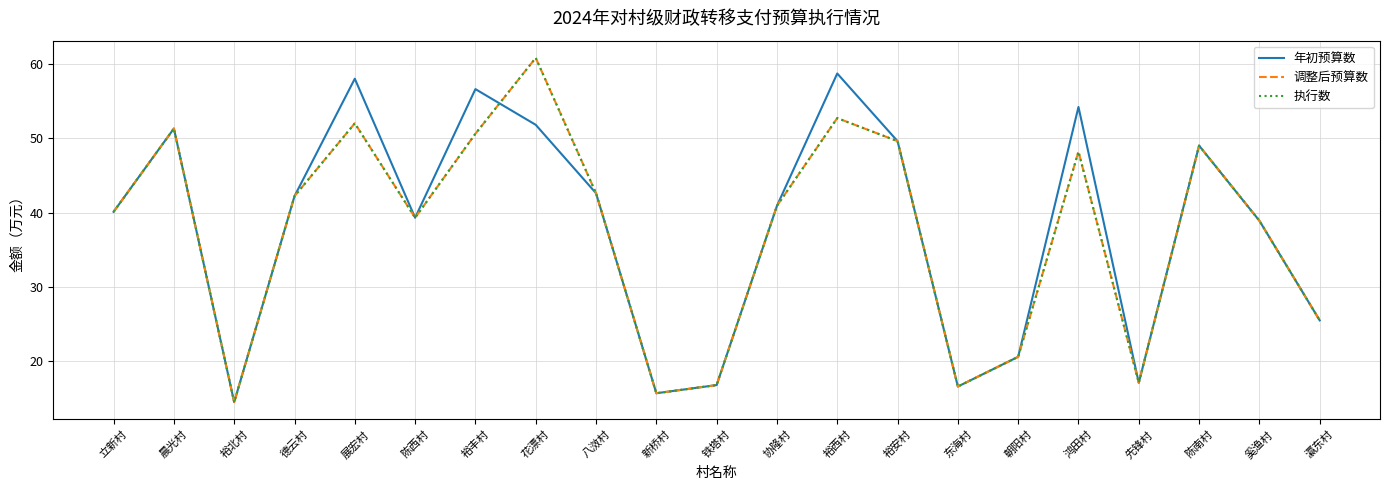

Does the chart have visible grid lines?

Yes